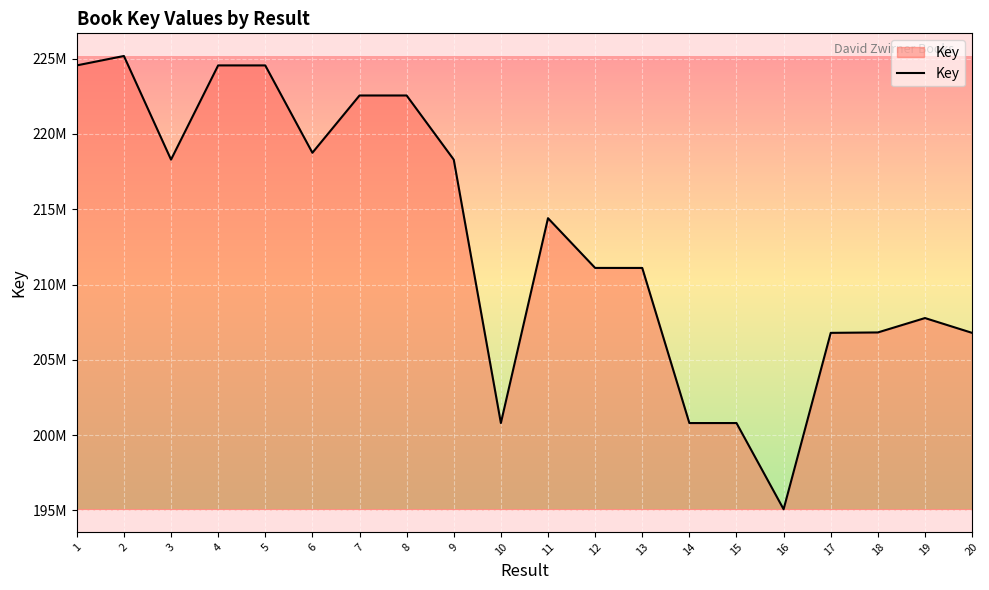

Reading left to right, extract all data points from this chart.

224546122	225169746	218290550	224545150	224544550	218745935	222548354	222548667	218290716	200804200	214404164	211102328	211100788	200804092	200805514	195083543	206791711	206819504	207774129	206791619